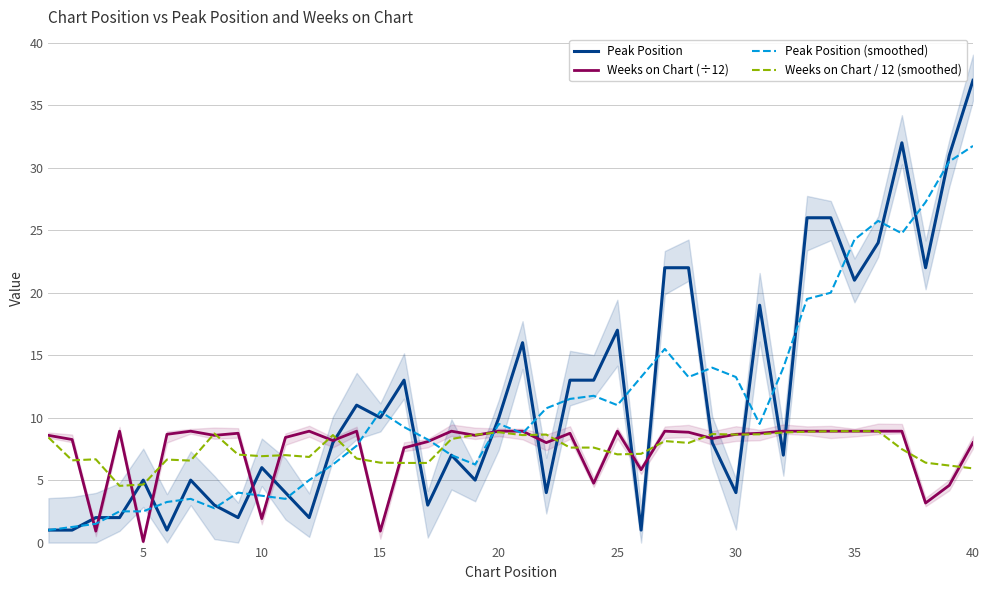

What is the sum of the Weeks on Chart / 12 (smoothed) values at 36 and 28?

16.2